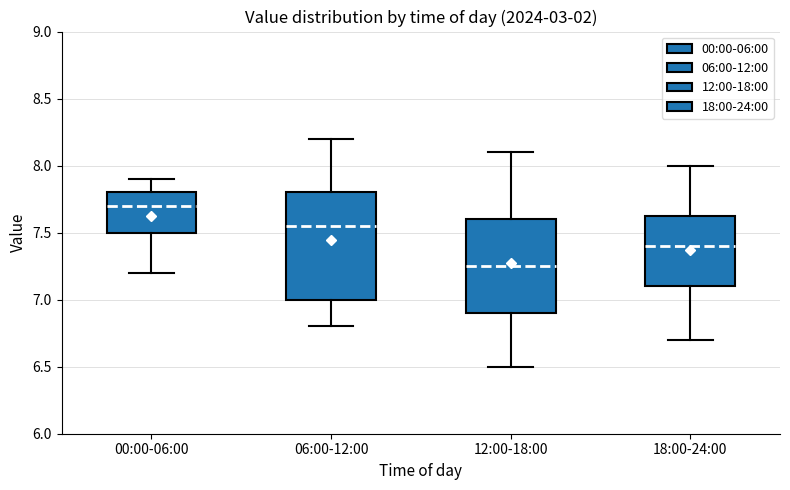

Which box is the tallest, from its lower edge to its upper edge?

06:00-12:00